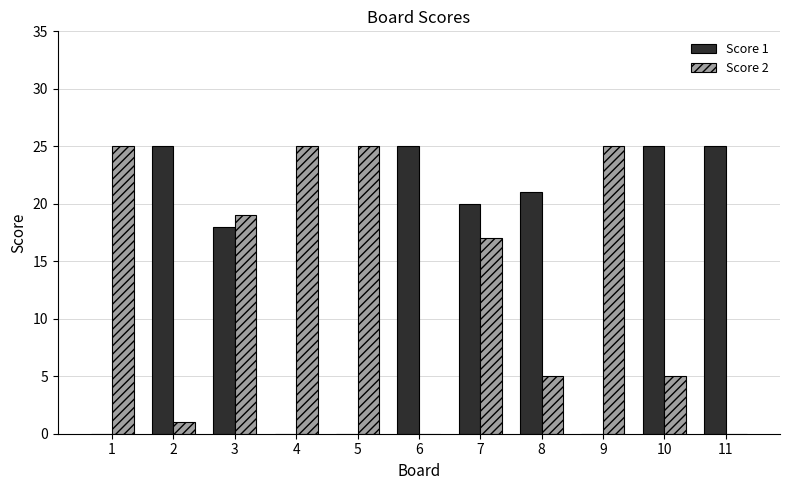

Is it true that Score 1 equals 18 at 3?

True